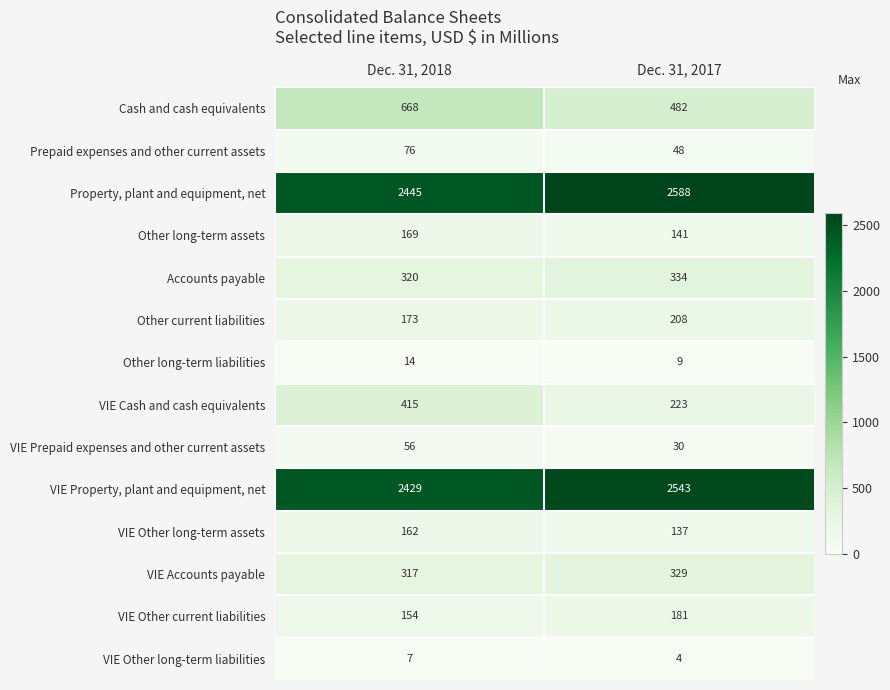

Which category has the highest value in the Cash and cash equivalents series?

Dec. 31, 2018